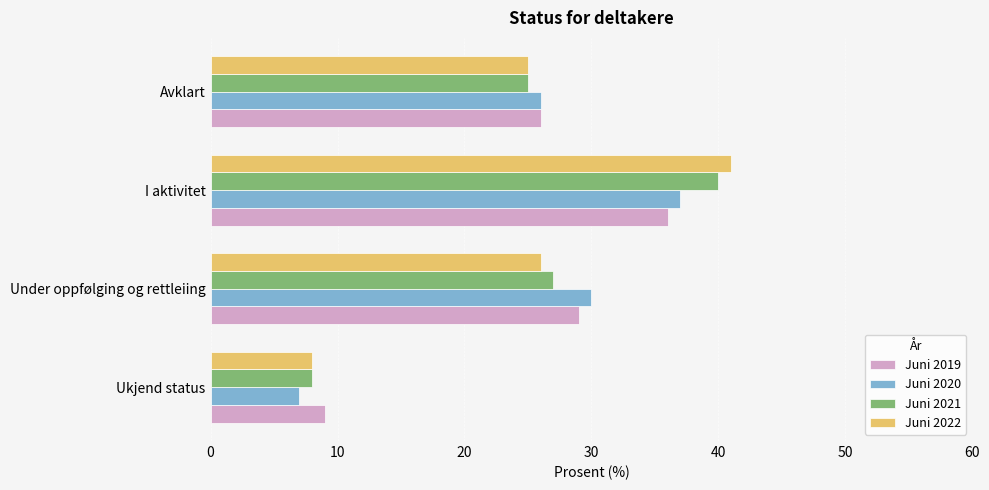

Rank the categories by Juni 2020 value from lowest to highest.

Ukjend status, Avklart, Under oppfølging og rettleiing, I aktivitet